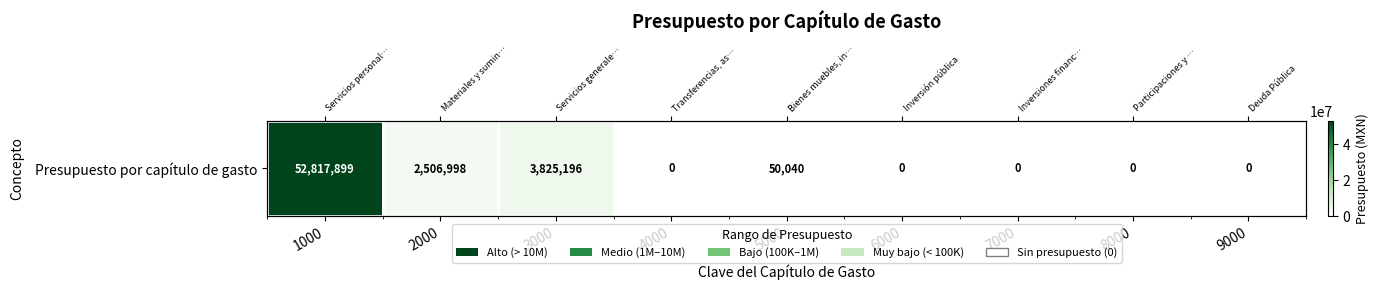

List the labels in order of value, largest first.

1000, 3000, 2000, 5000, 4000, 6000, 7000, 8000, 9000